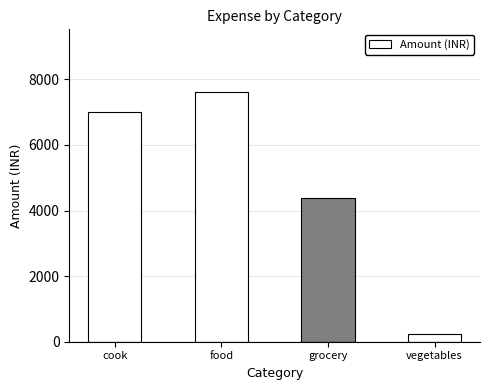

How many bars are there in total?

4